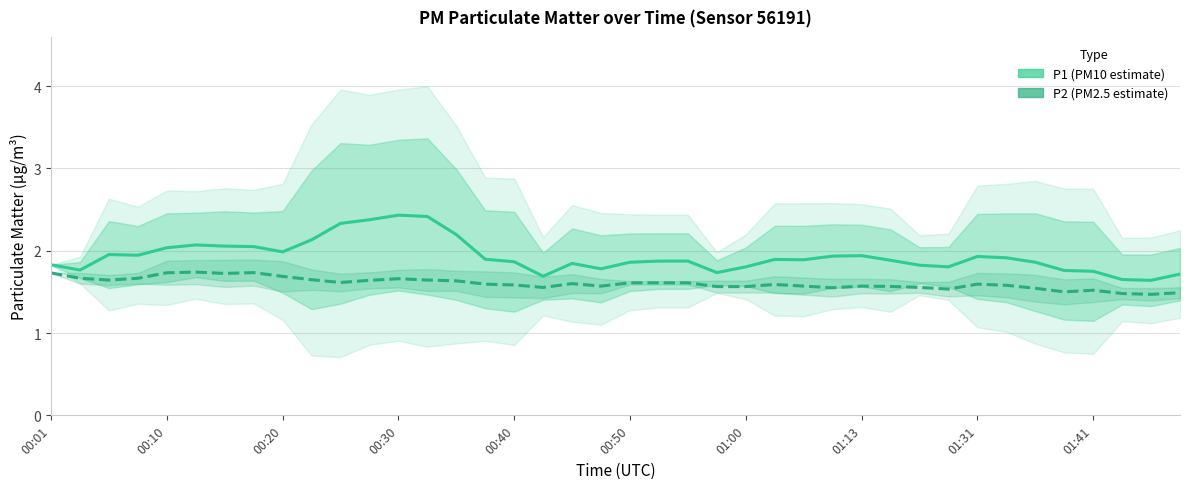

The P2 (PM2.5 estimate) series shows 1.7 at 00:20. True or false?

True